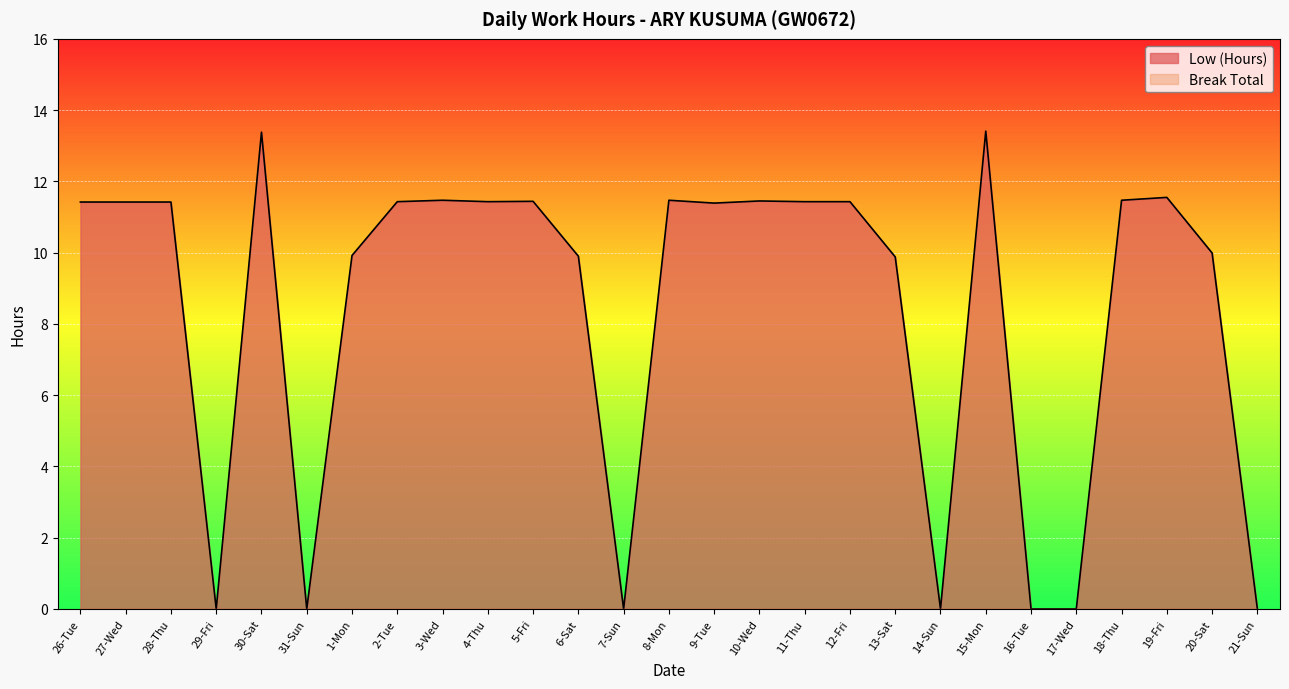

What is the change in value from 30-Sat to 19-Fri?

-1.8